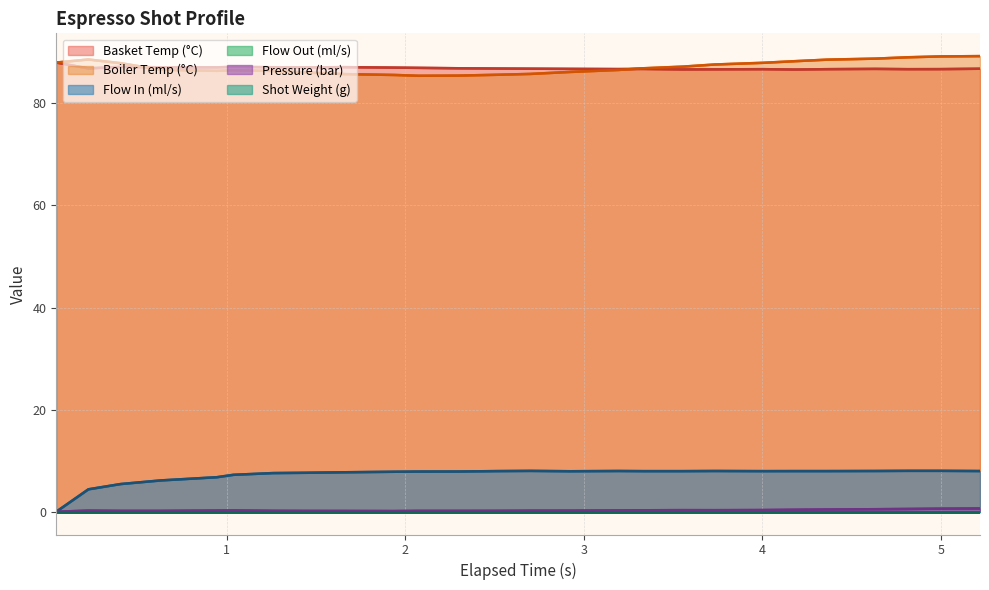

True or false: water_temperature_in and pressure intersect in this chart.

False